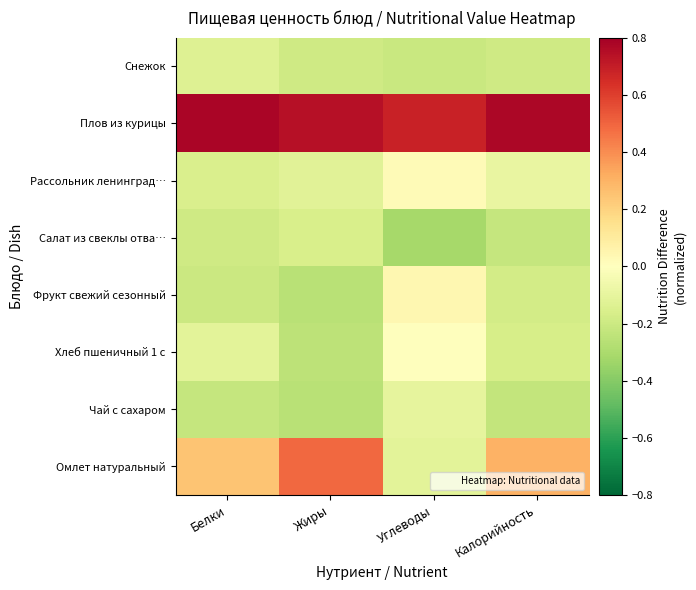

At how many categories does at least one series exceed 0?

4